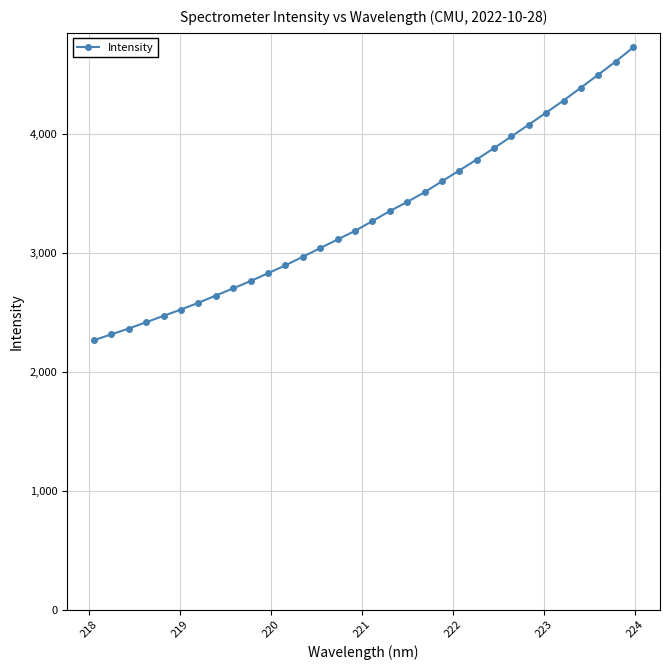

What is the minimum value shown in the chart?

2263.8